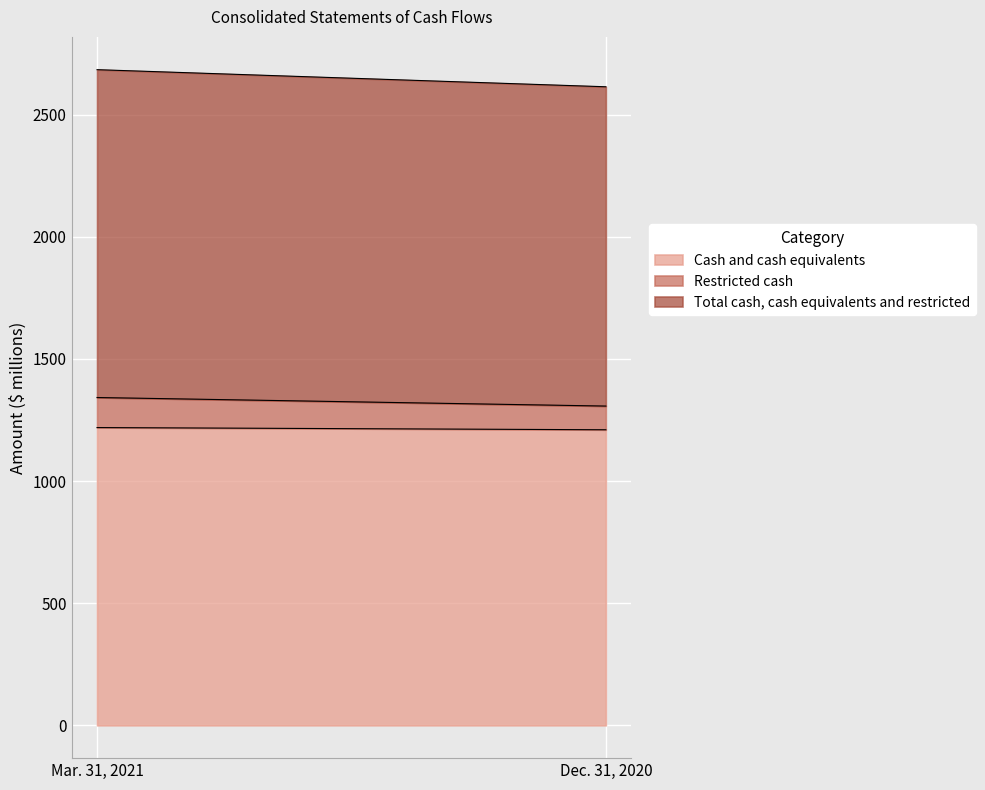

Reading right to left, list all the values displayed in this chart.

Cash and cash equivalents: Dec. 31, 2020=1210	Mar. 31, 2021=1219
Restricted cash: Dec. 31, 2020=97	Mar. 31, 2021=123
Total cash, cash equivalents and restricted: Dec. 31, 2020=1307	Mar. 31, 2021=1342